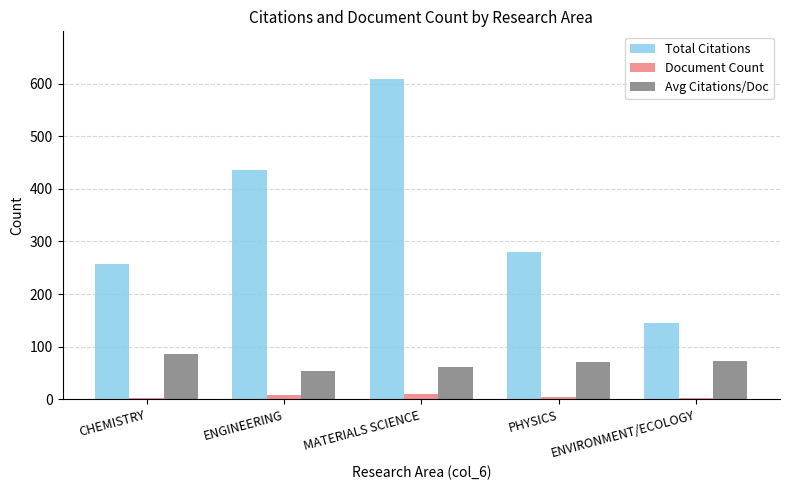

Is the value of Total Citations at PHYSICS greater than the value of Document Count at ENGINEERING?

Yes